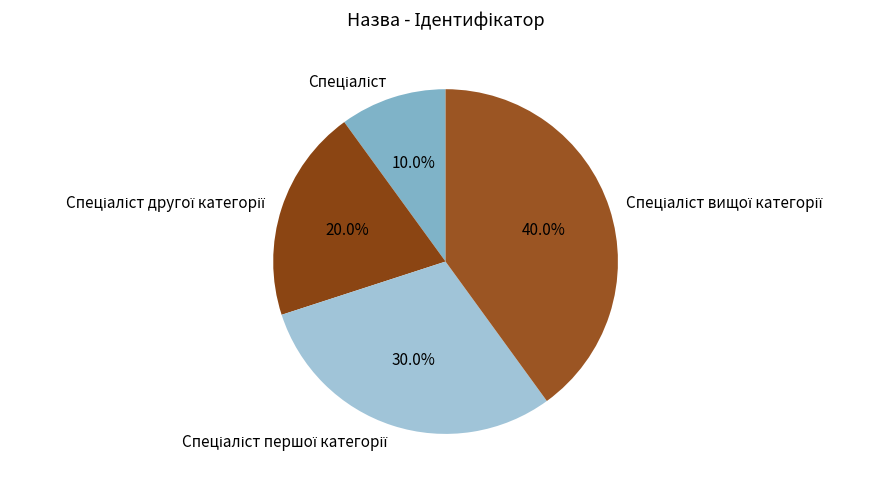

Count the number of slices in the pie.

4